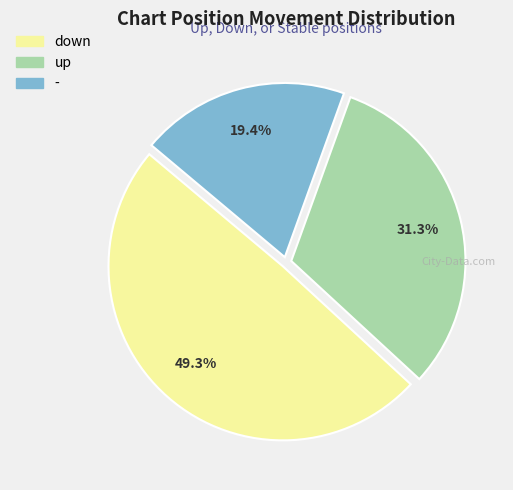

The down slice represents 57% of the pie. True or false?

False